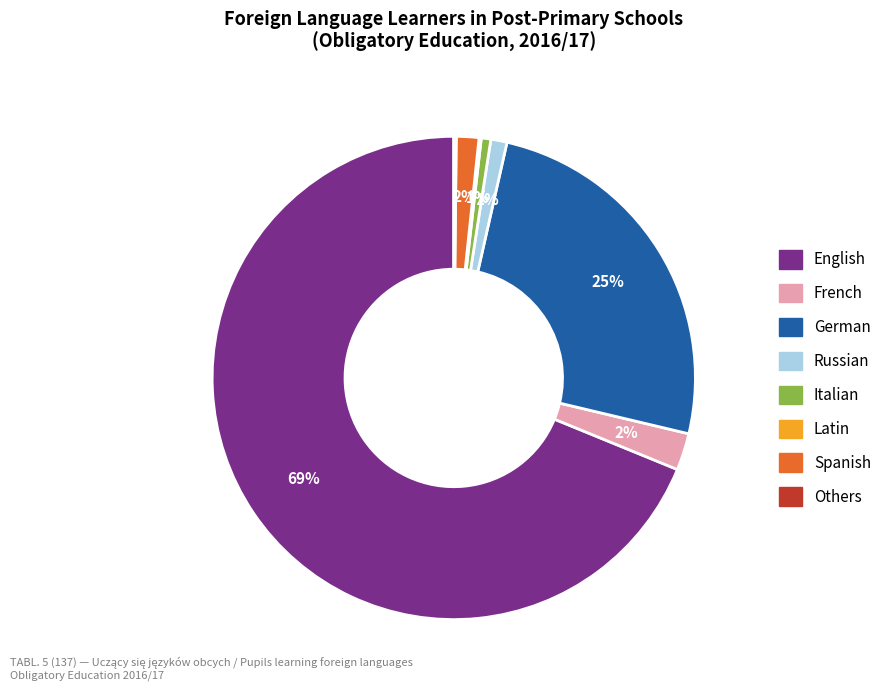

Between German and Italian, which is larger?

German